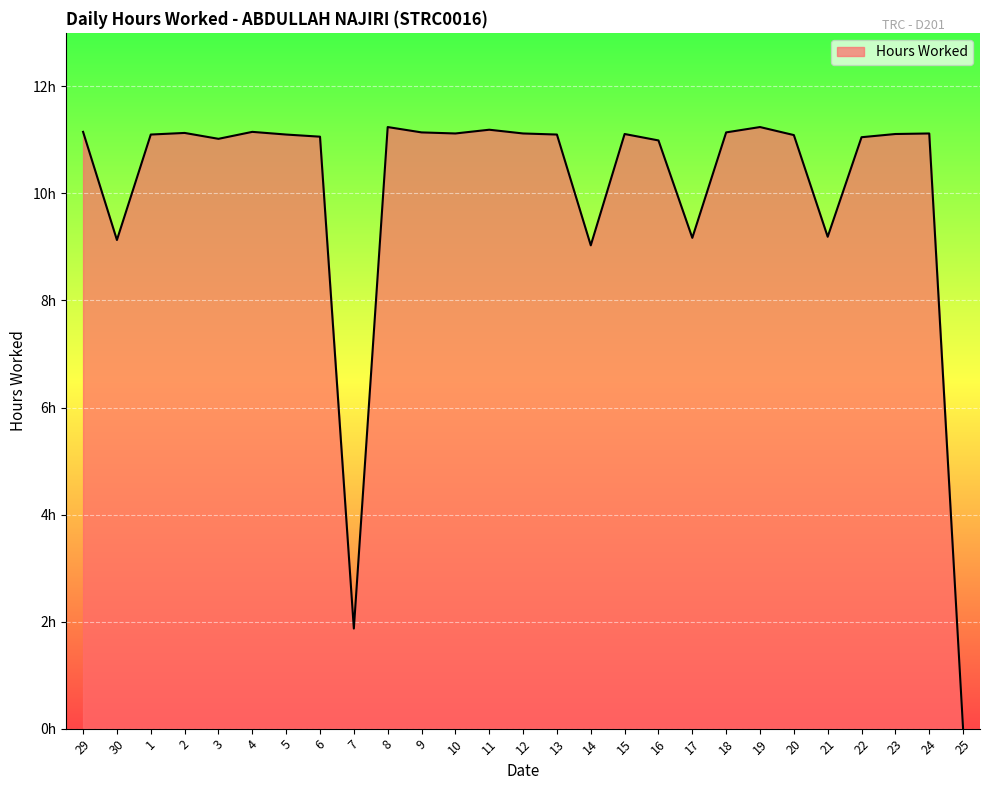

Reading left to right, extract all data points from this chart.

29=11.2	30=9.1	1=11.1	2=11.1	3=11.0	4=11.2	5=11.1	6=11.1	7=1.9	8=11.2	9=11.1	10=11.1	11=11.2	12=11.1	13=11.1	14=9.0	15=11.1	16=11.0	17=9.2	18=11.1	19=11.2	20=11.1	21=9.2	22=11.1	23=11.1	24=11.1	25=0.0